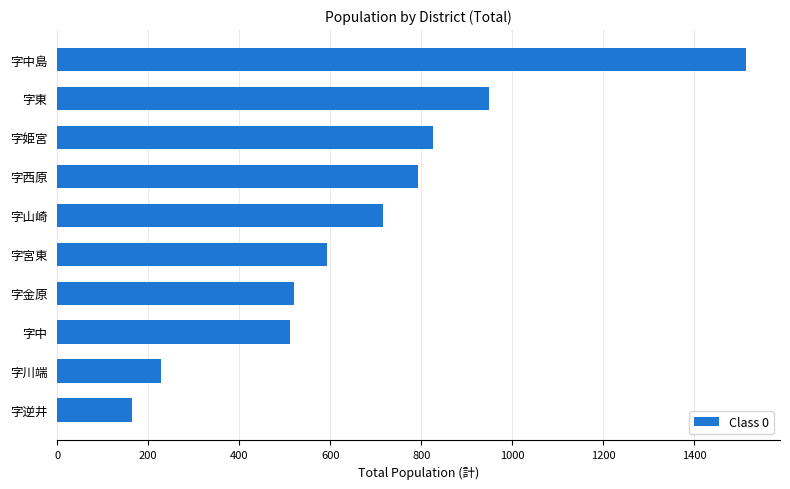

Approximately how many times larger is the value at 字東 compared to 字金原?

1.8